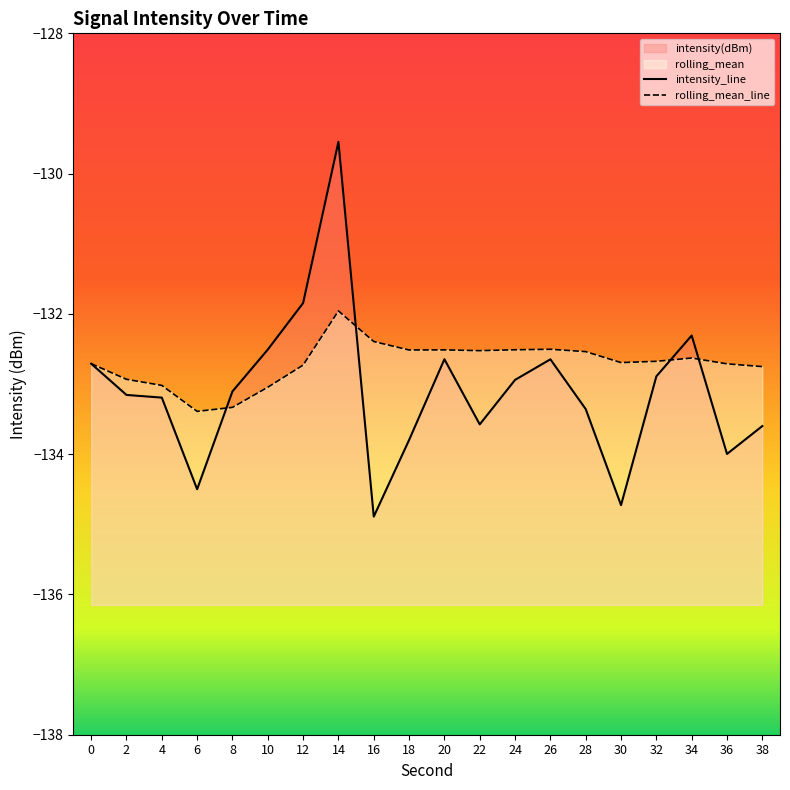

True or false: intensity(dBm) has more than 1 points higher than both neighbors.

True